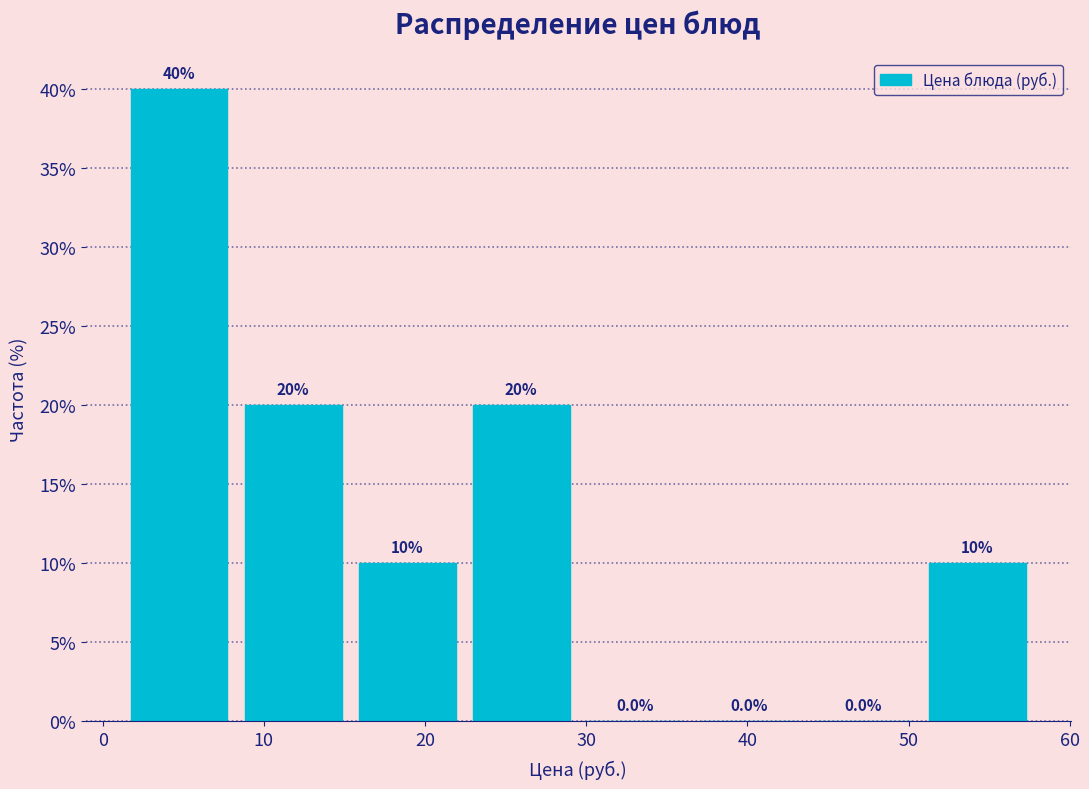

Reading left to right, list every bar in this chart as the range it spans on the x-axis followed by its height. The bar edges are not printed on the chart, so give them approximately, as read against the axis.

1 to 8: 40.0
8 to 15: 20.0
15 to 22: 10.0
22 to 29: 20.0
29 to 37: 0.0
37 to 44: 0.0
44 to 51: 0.0
51 to 58: 10.0